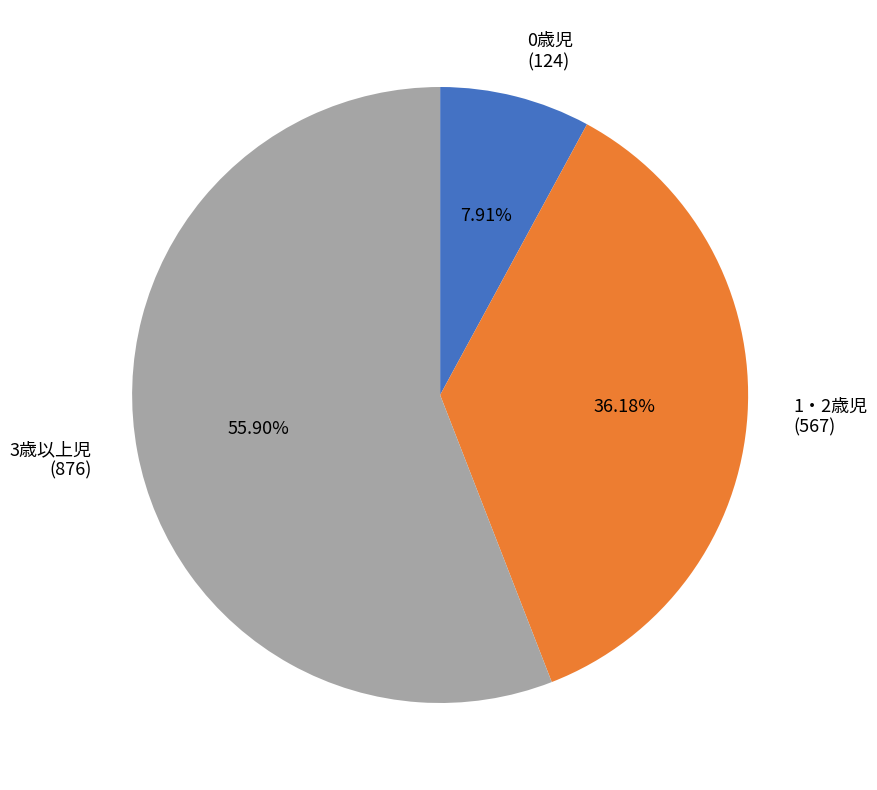

Which has a higher value, 1・2歳児 (567) or 3歳以上児 (876)?

3歳以上児 (876)